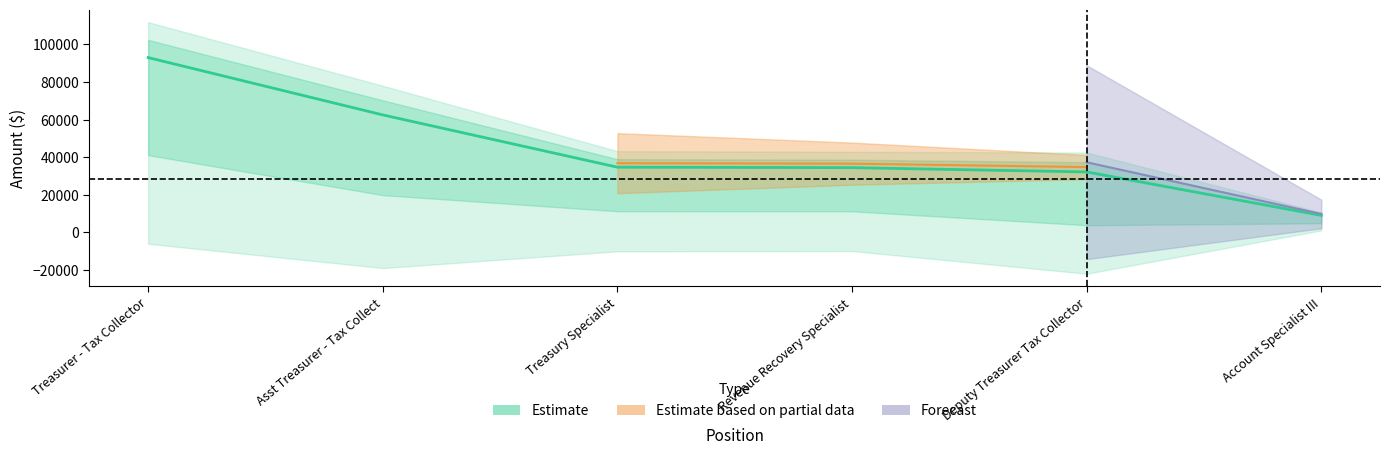

List the labels in order of value, smallest first.

Account Specialist III, Deputy Treasurer Tax Collector, Revenue Recovery Specialist, Treasury Specialist, Asst Treasurer - Tax Collect, Treasurer - Tax Collector